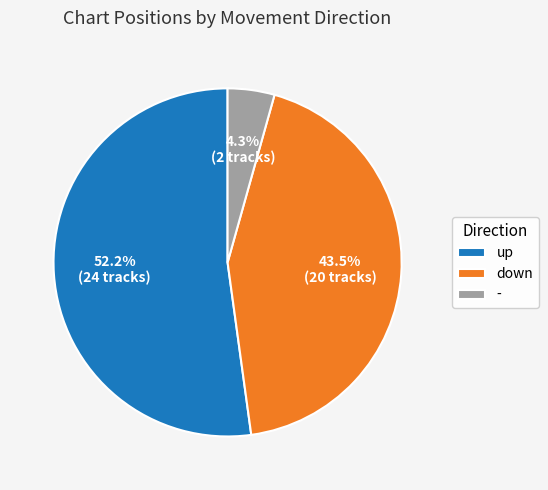

What portion of the pie excludes -?

95.7%